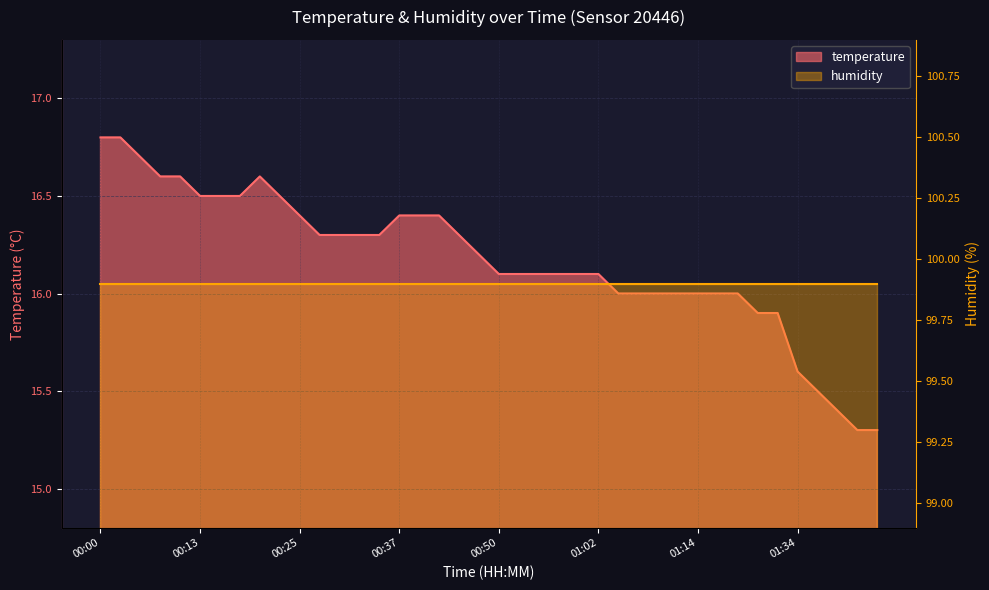

What is the difference between the second highest and minimum values?

1.5